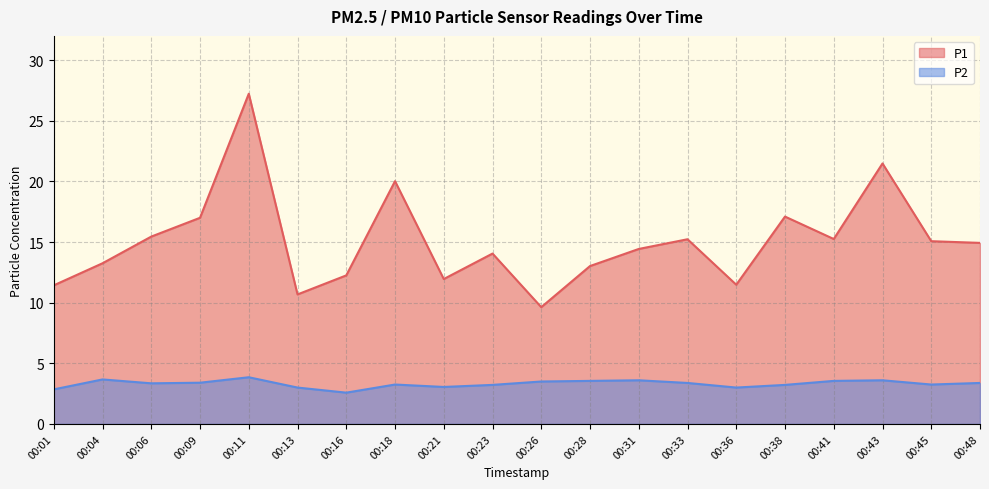

What is the value of the P1 point at the 4th from the left?

17.0